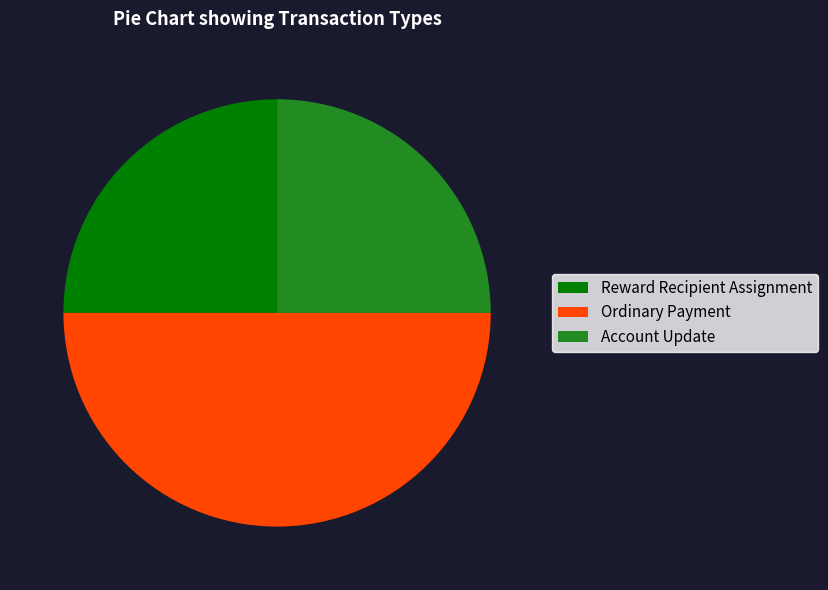

Combined, do Account Update and Ordinary Payment account for over 50%?

Yes